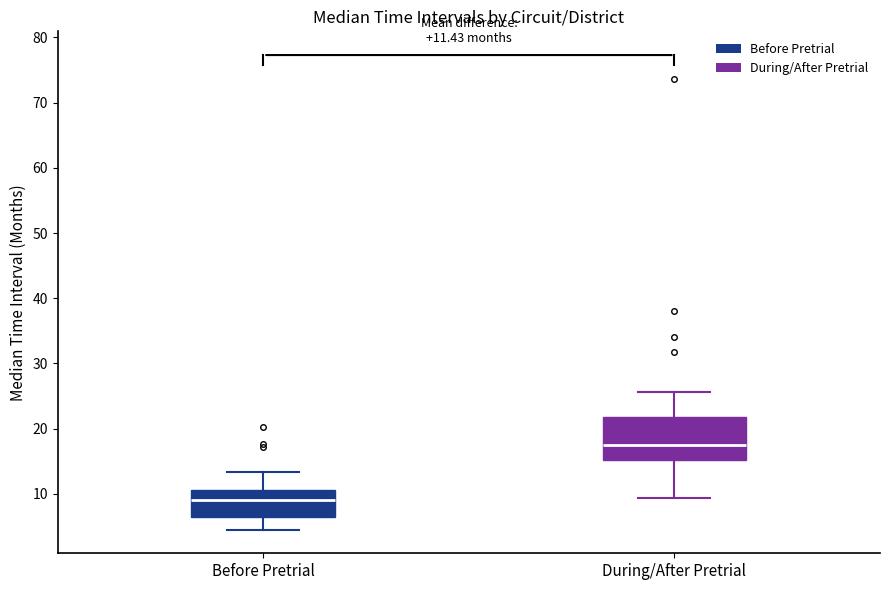

Which box's median line is the lowest?

Before Pretrial